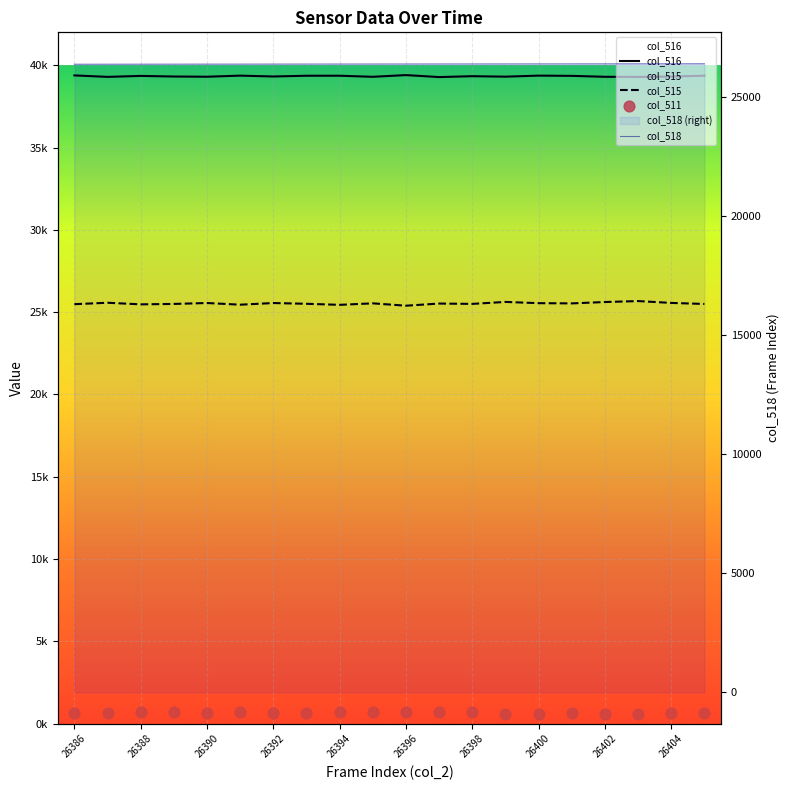

Which series reaches the maximum Y coordinate?

col_516